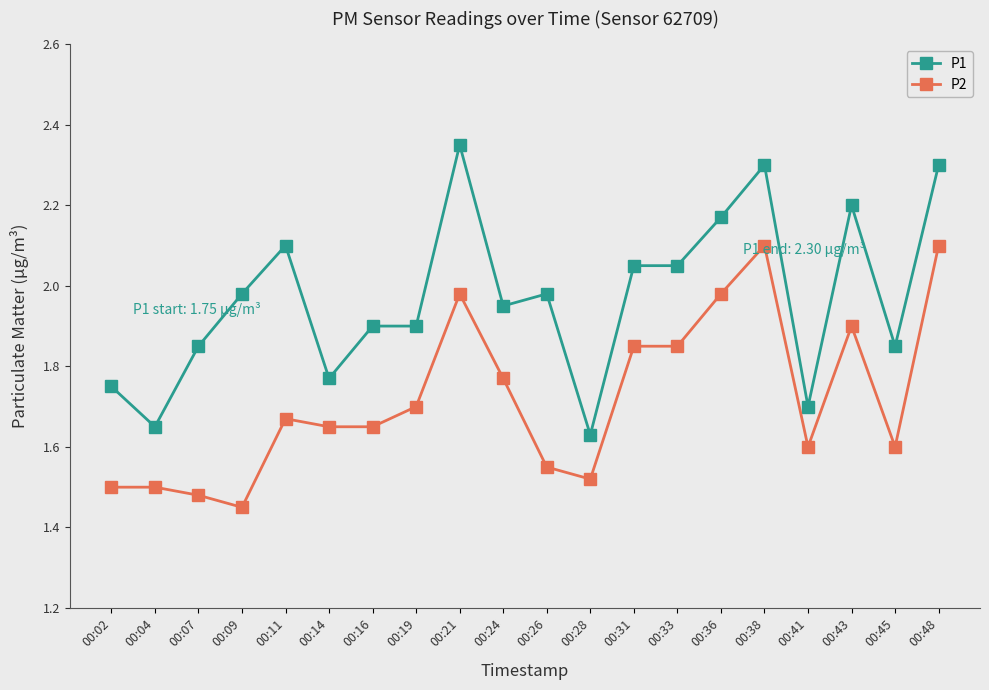

Which category has the lowest value across all series?

00:09